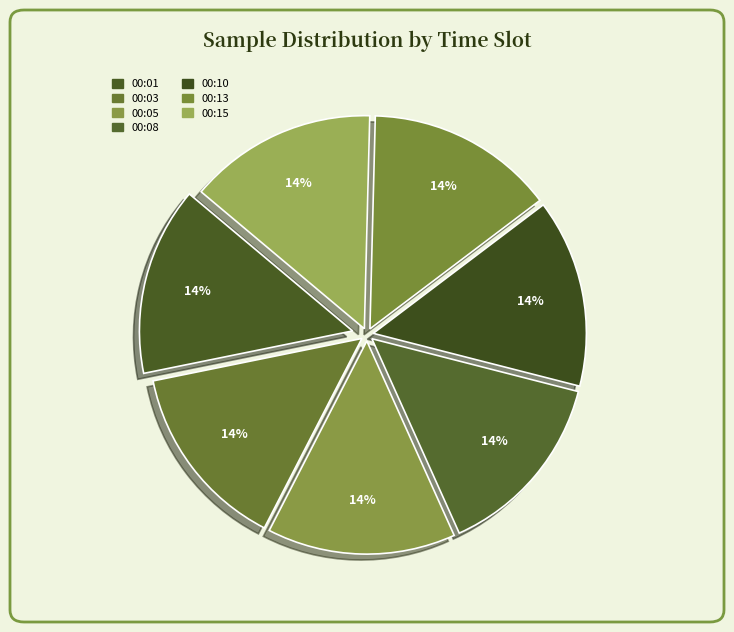

Count the number of slices in the pie.

7